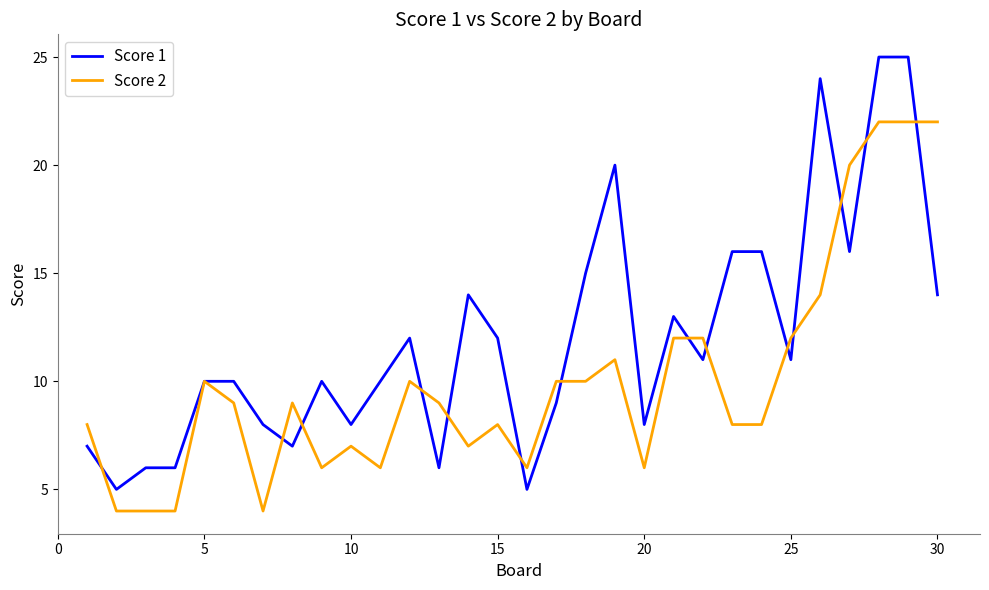

How many distinct data groups are displayed?

2